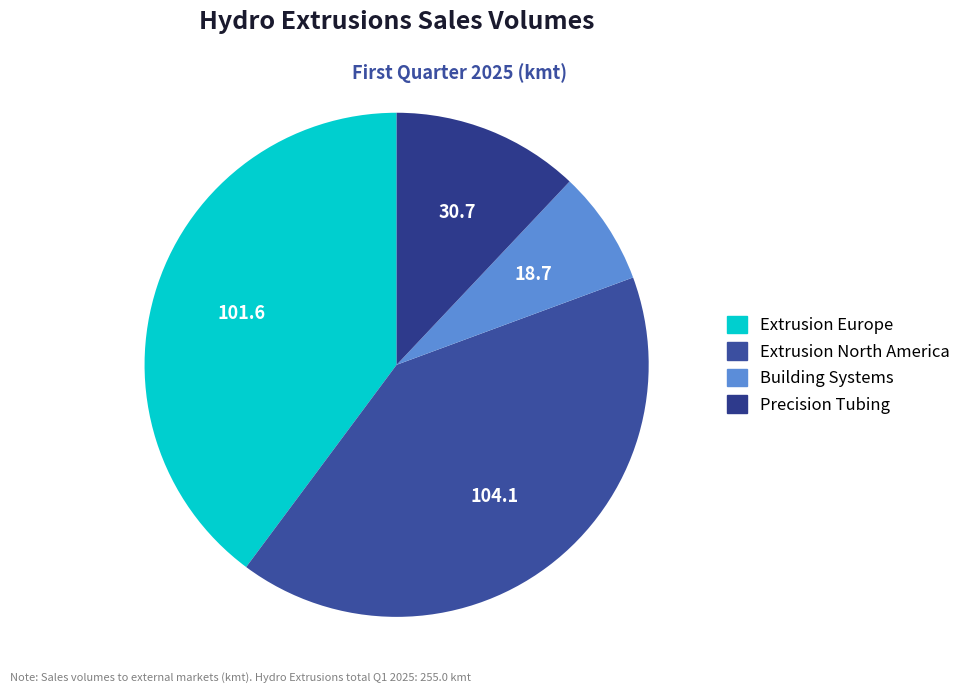

Rank the categories by value from lowest to highest.

Building Systems, Precision Tubing, Extrusion Europe, Extrusion North America